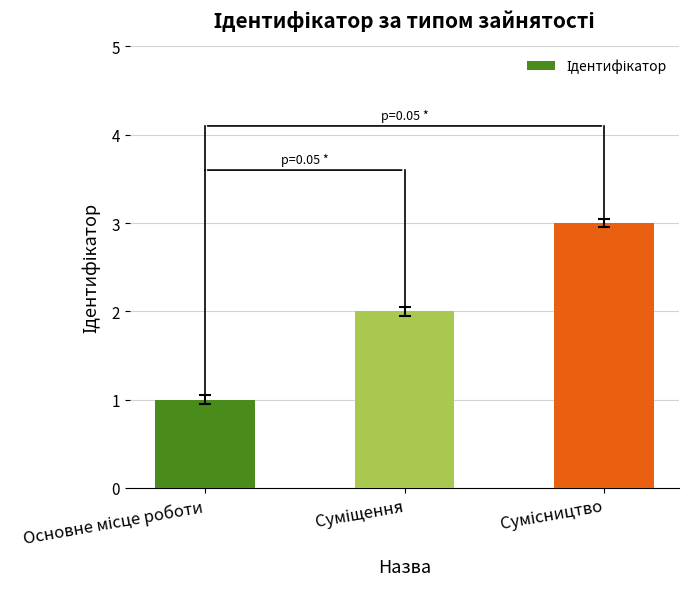

Does the chart contain any negative values?

No